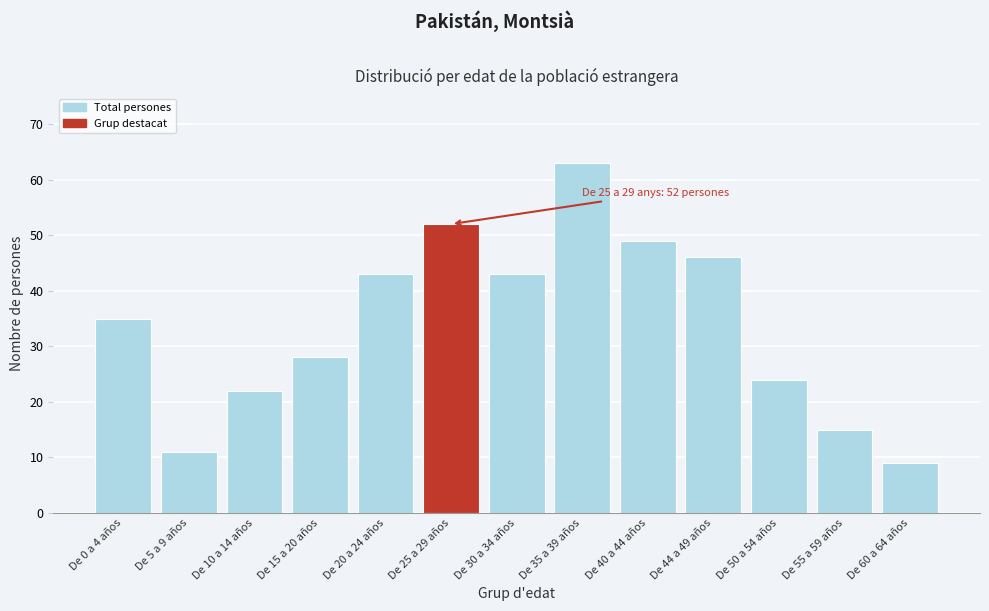

Reading left to right, list all the values displayed in this chart.

De 0 a 4 años=35	De 5 a 9 años=11	De 10 a 14 años=22	De 15 a 20 años=28	De 20 a 24 años=43	De 25 a 29 años=52	De 30 a 34 años=43	De 35 a 39 años=63	De 40 a 44 años=49	De 44 a 49 años=46	De 50 a 54 años=24	De 55 a 59 años=15	De 60 a 64 años=9